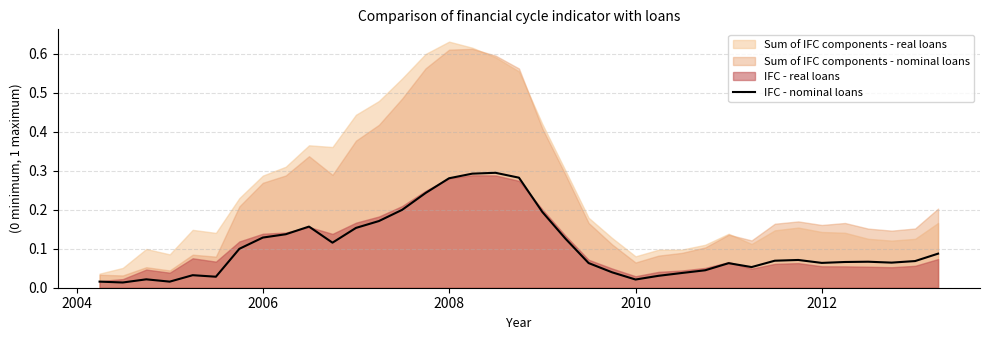

How many lines are shown in the chart?

1